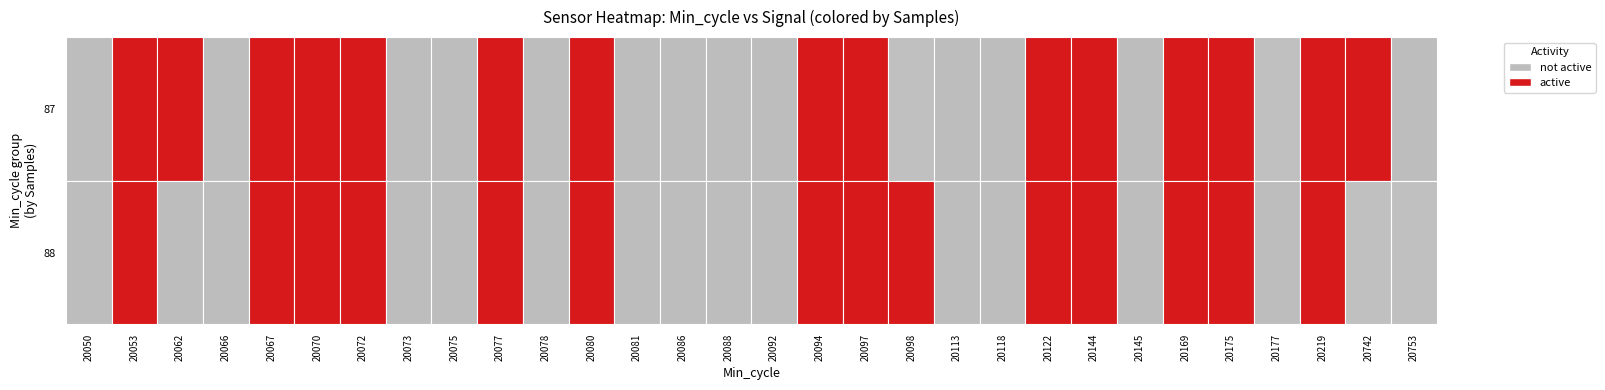

What is the difference between the maximum and minimum values in the 87 series?

17605